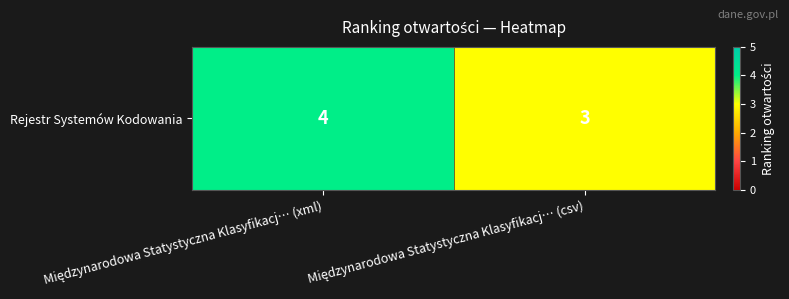

The chart shows a value of 3 at Międzynarodowa Statystyczna Klasyfikacj… (csv). True or false?

True